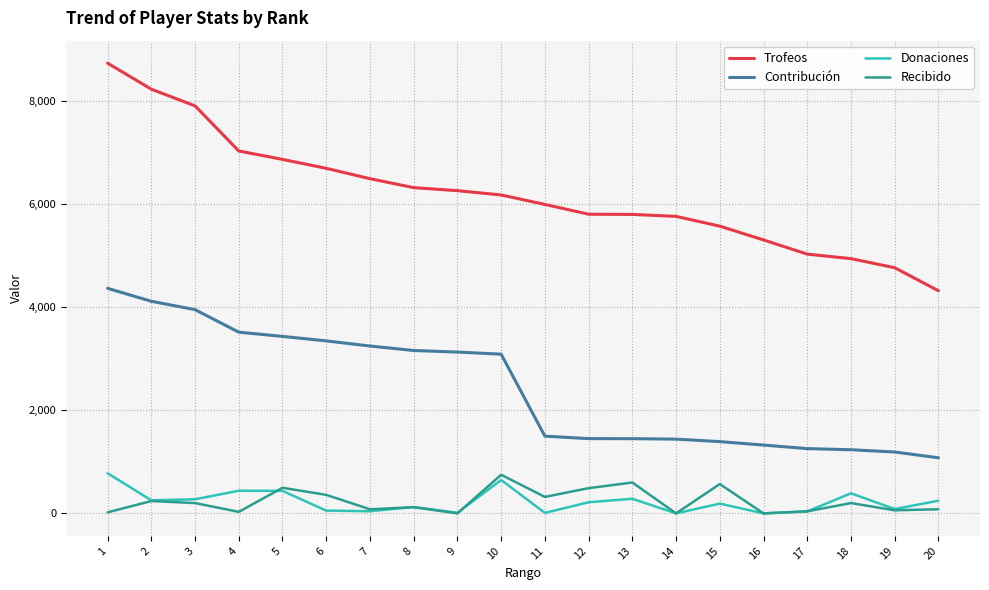

Count the number of data series in this chart.

4